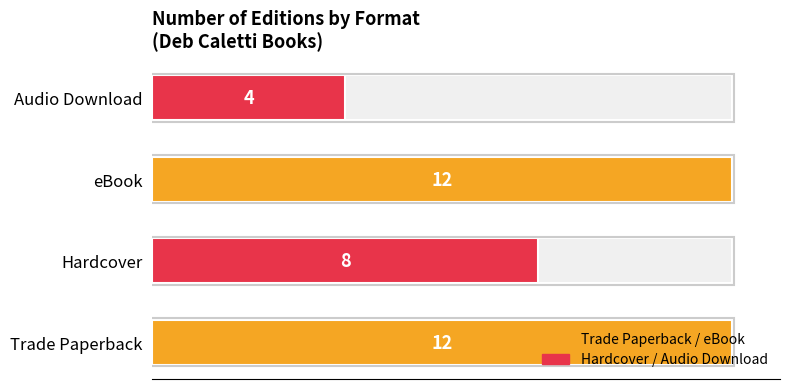

Read the value at Trade Paperback.

12